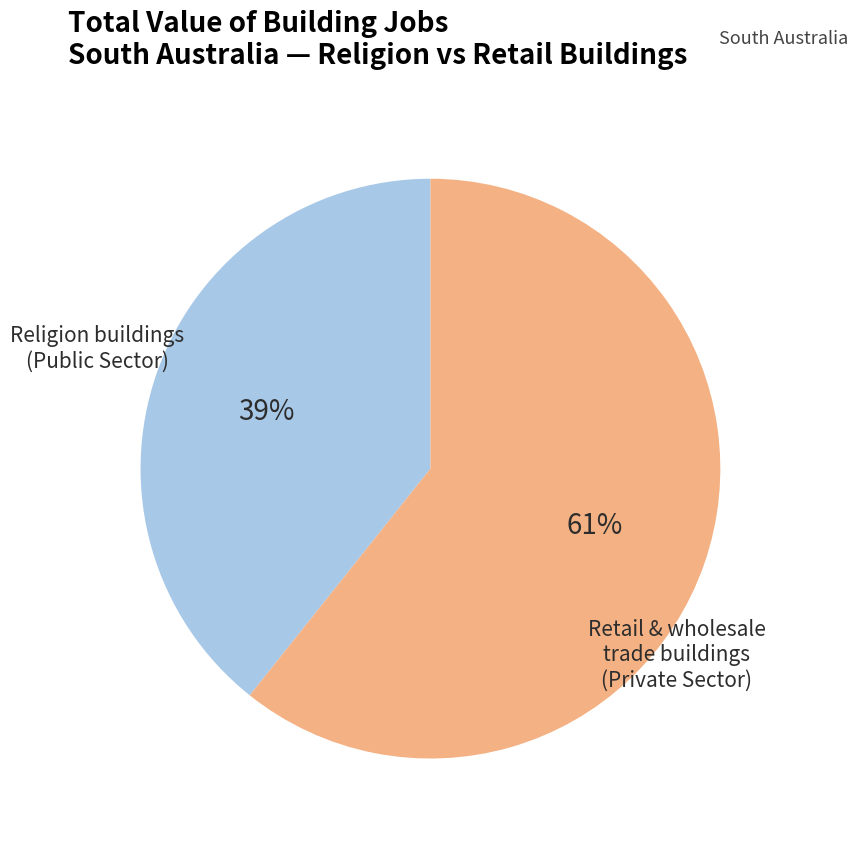

Does any single category account for the majority?

Yes